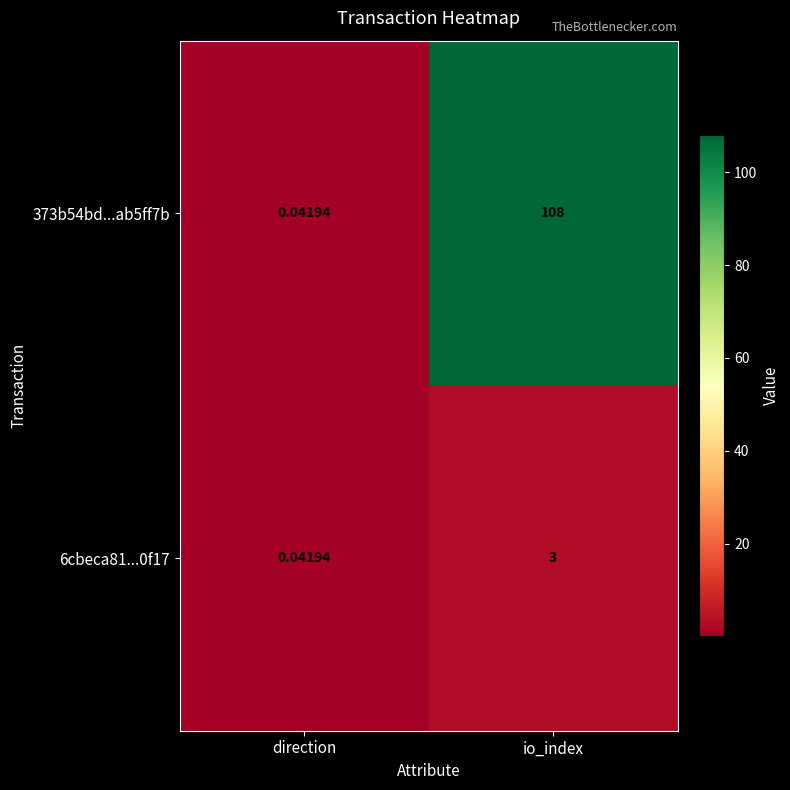

Which series has the widest spread of values?

373b54bd...ab5ff7b